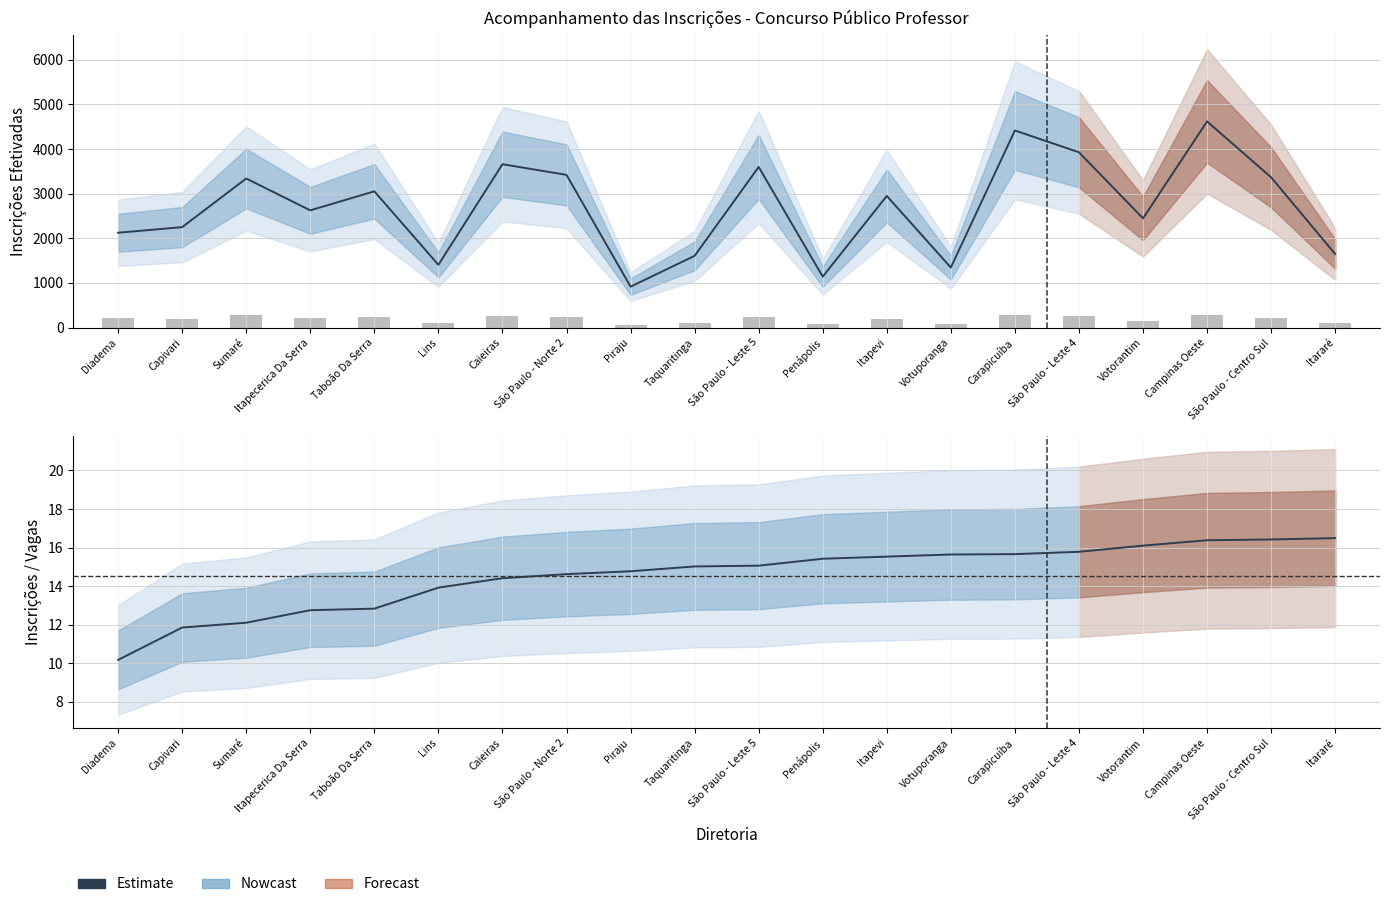

What is the difference between the values at Diadema and Taboão Da Serra?

2.7